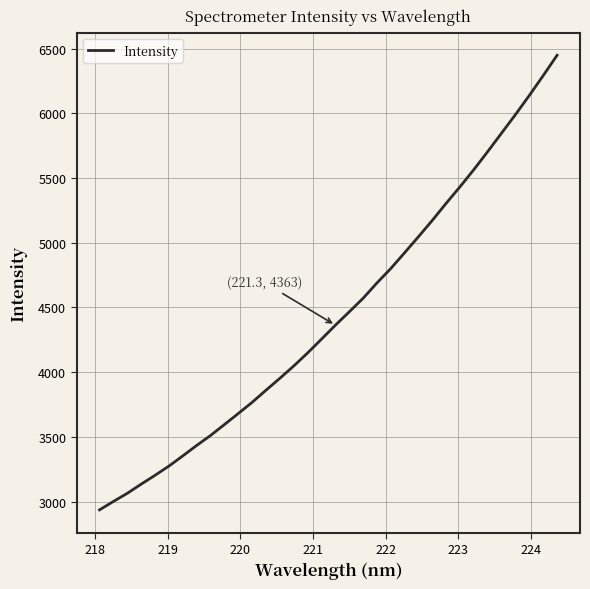

What is the smallest value displayed?

2935.7